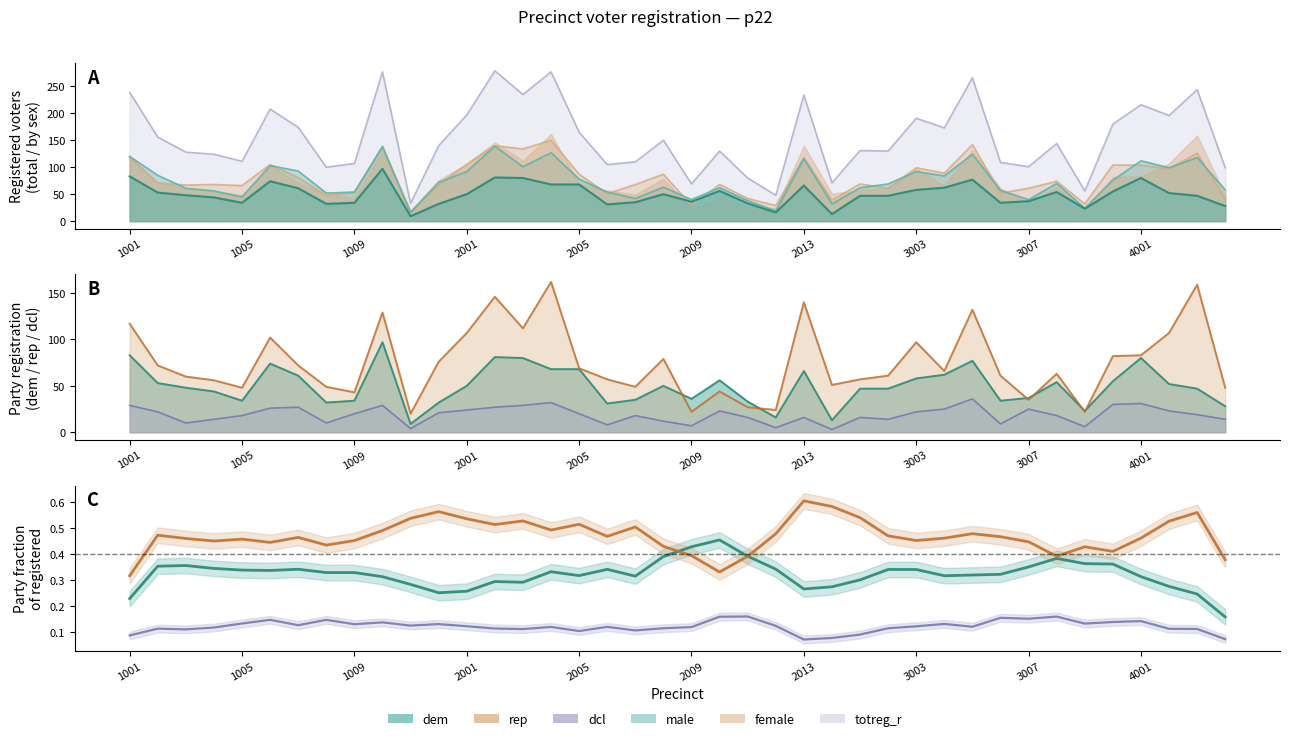

Rank the categories by female value from lowest to highest.

1011, 2009, 2012, 3009, 2014, 4004, 2011, 1008, 2006, 3006, 1009, 3002, 3007, 1005, 1003, 1004, 1012, 2007, 2010, 3001, 1002, 3008, 1007, 2005, 2008, 3004, 4002, 3003, 3010, 4001, 1006, 2001, 2013, 1001, 4003, 2003, 1010, 2002, 3005, 2004